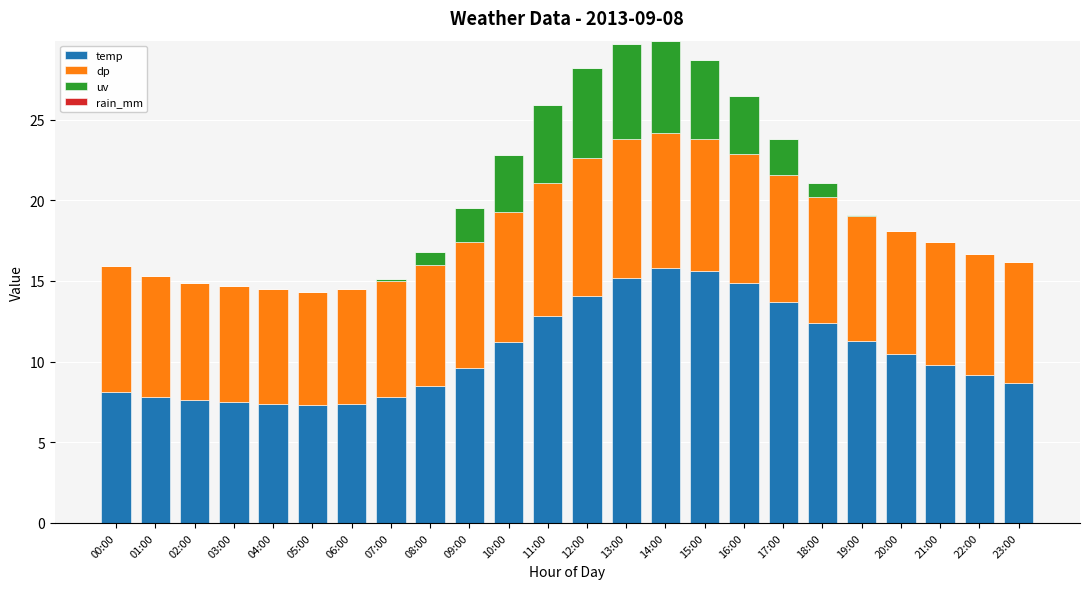

What is the total value across all series at 08:00?

16.8